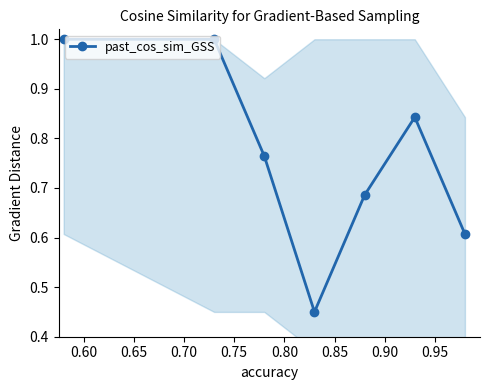

True or false: there are more than 2 points higher than both neighbors.

False